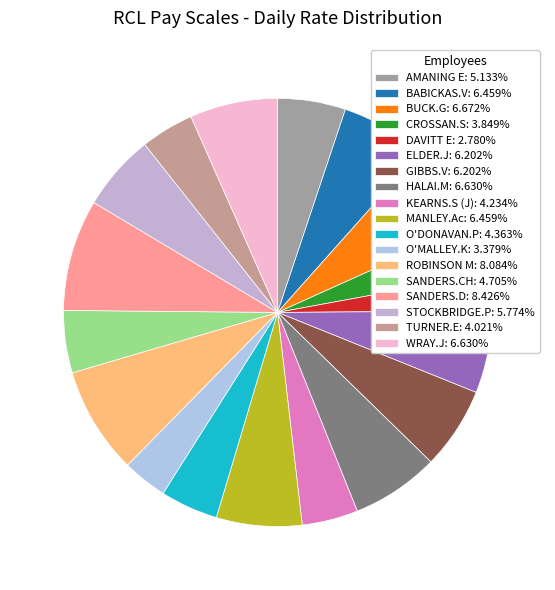

Is there any slice that represents more than half of the pie?

No